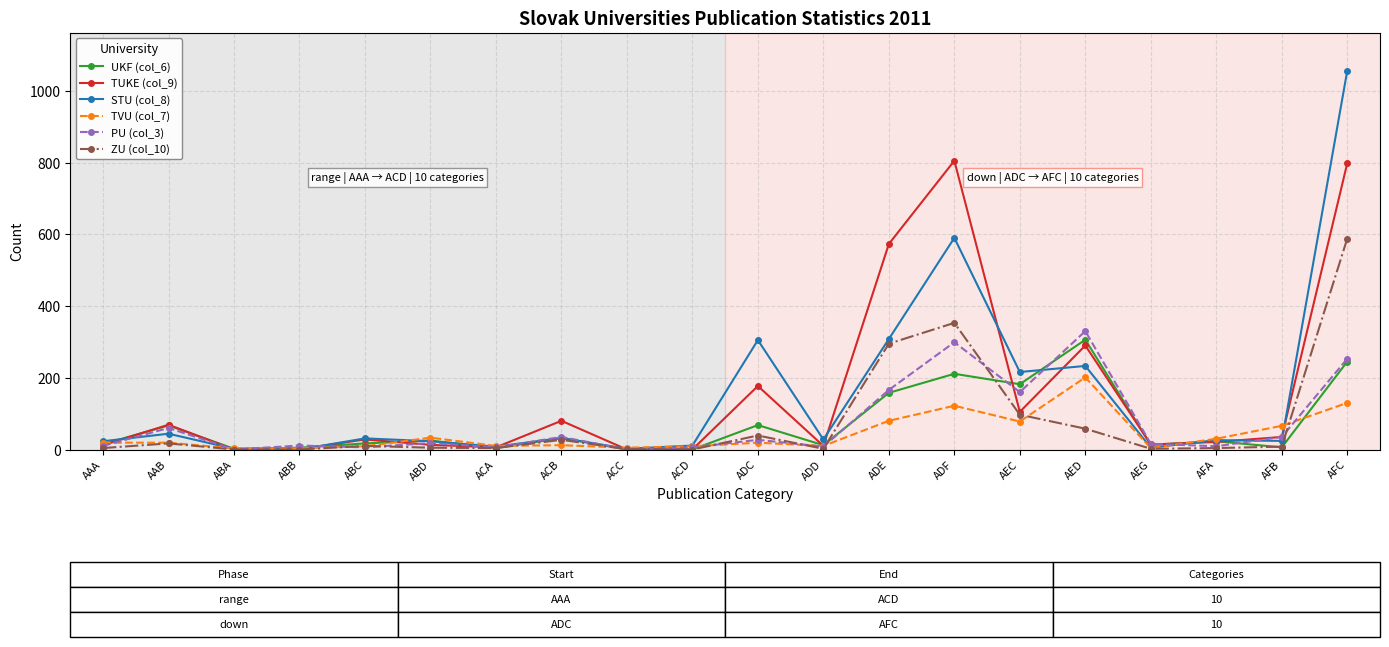

At which category is the sum across all series the highest?

AFC